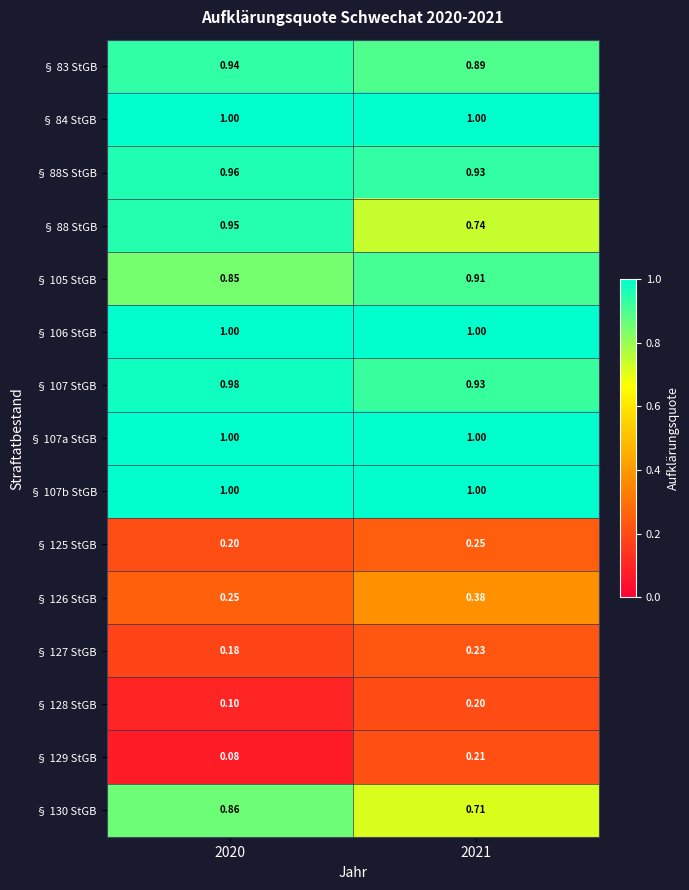

Which category has the lowest value across all series?

2020